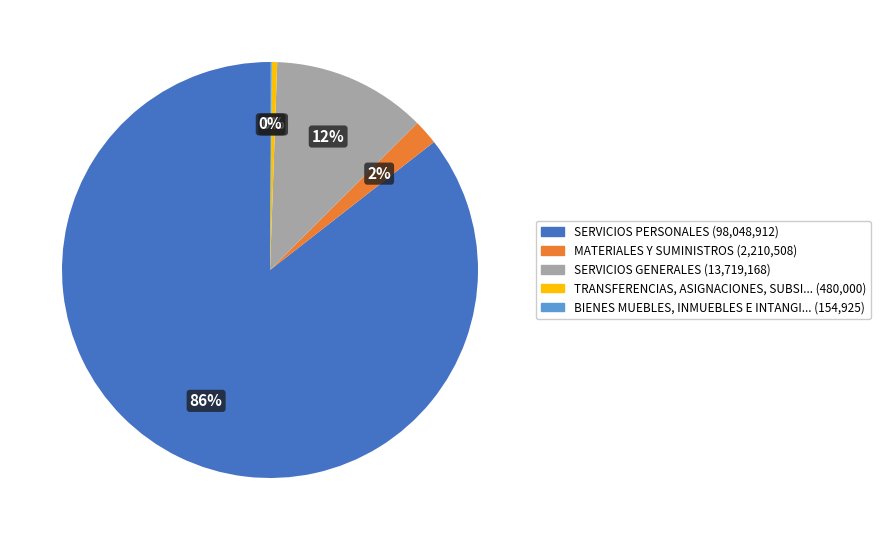

Is there a majority slice in this chart?

Yes